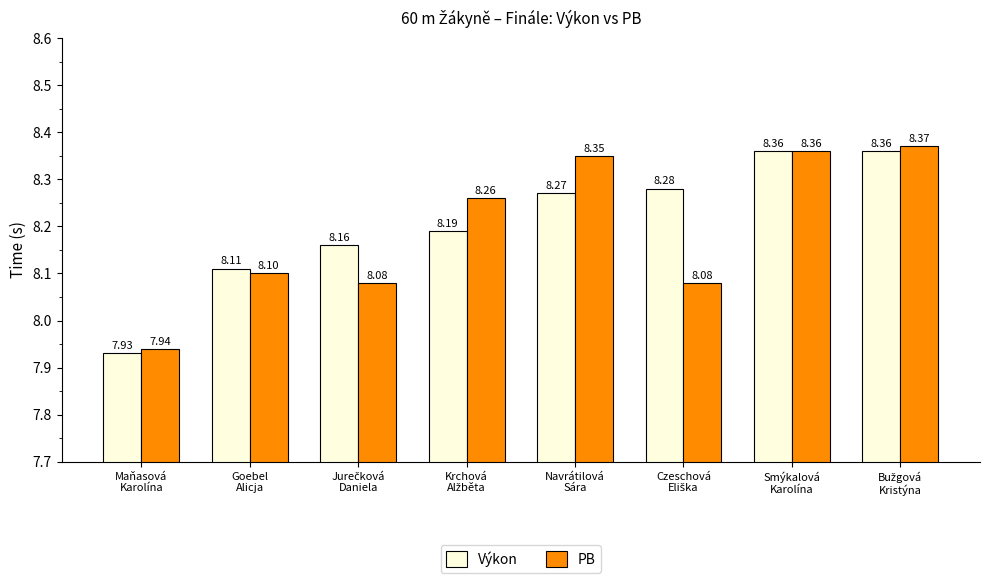

List the series in order of their peak value, lowest first.

Výkon, PB